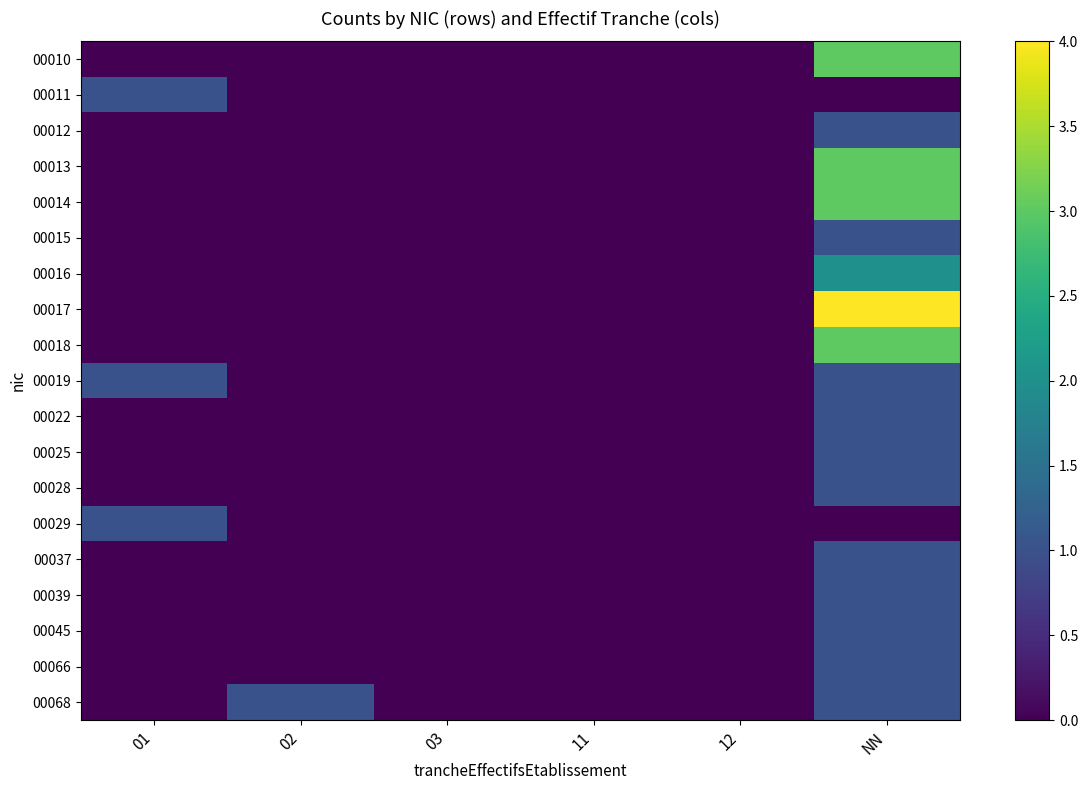

What is the total value across all series at 01?

3